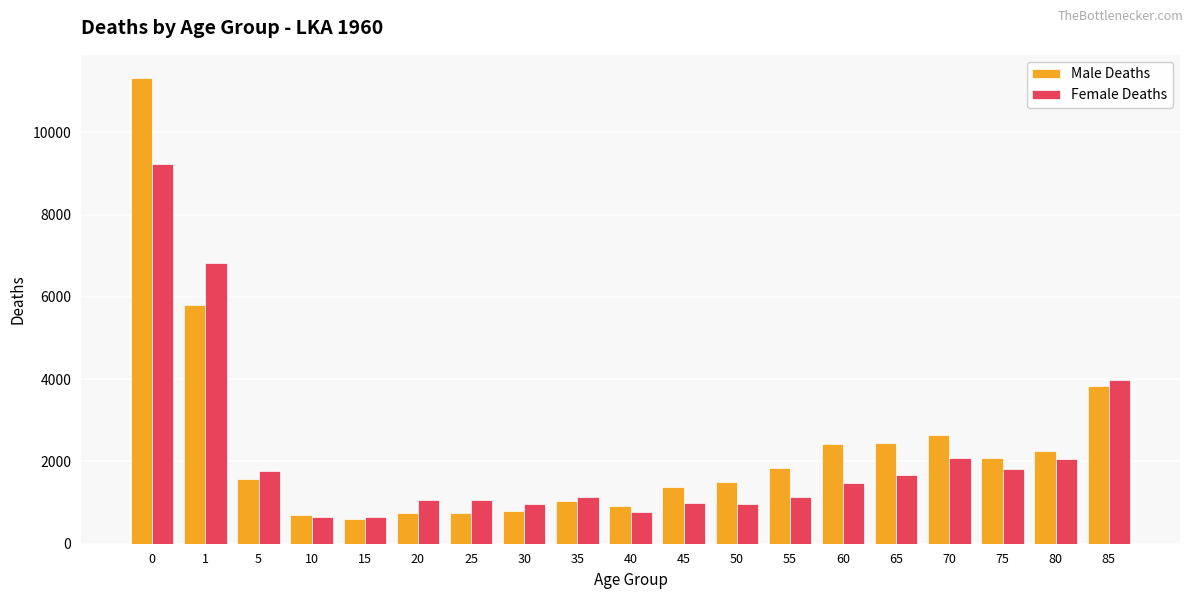

Rank the series by their maximum value, from lowest to highest.

Female Deaths, Male Deaths